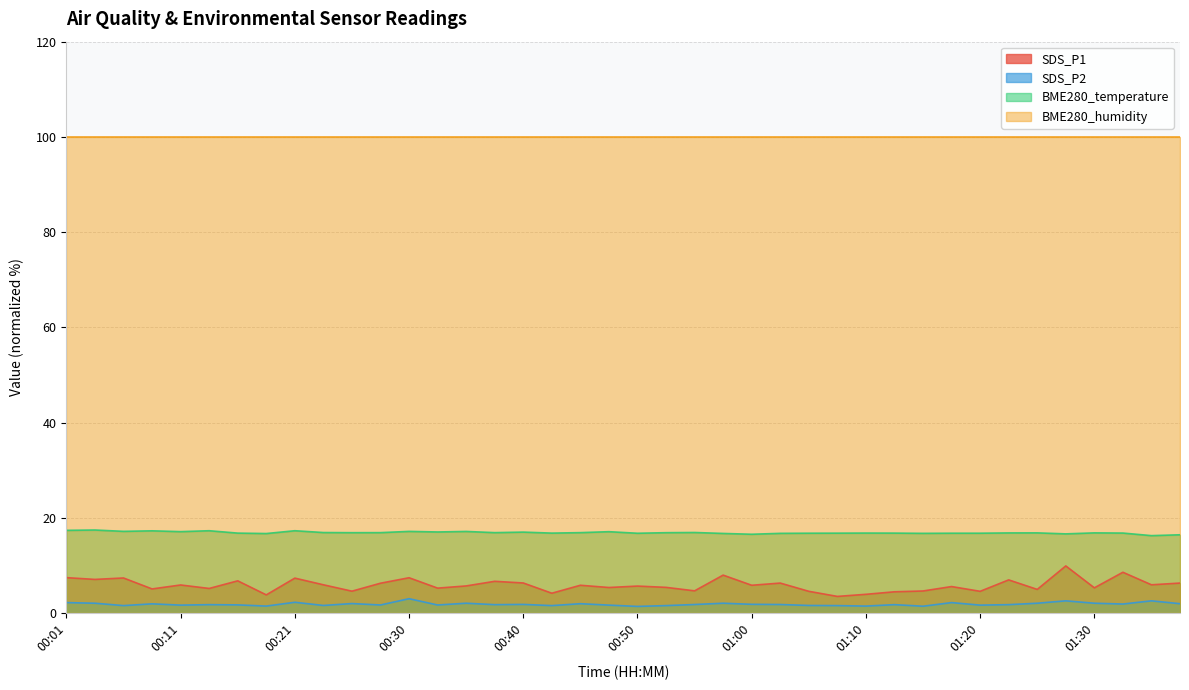

What is the lowest value of the SDS_P2 series?

1.4